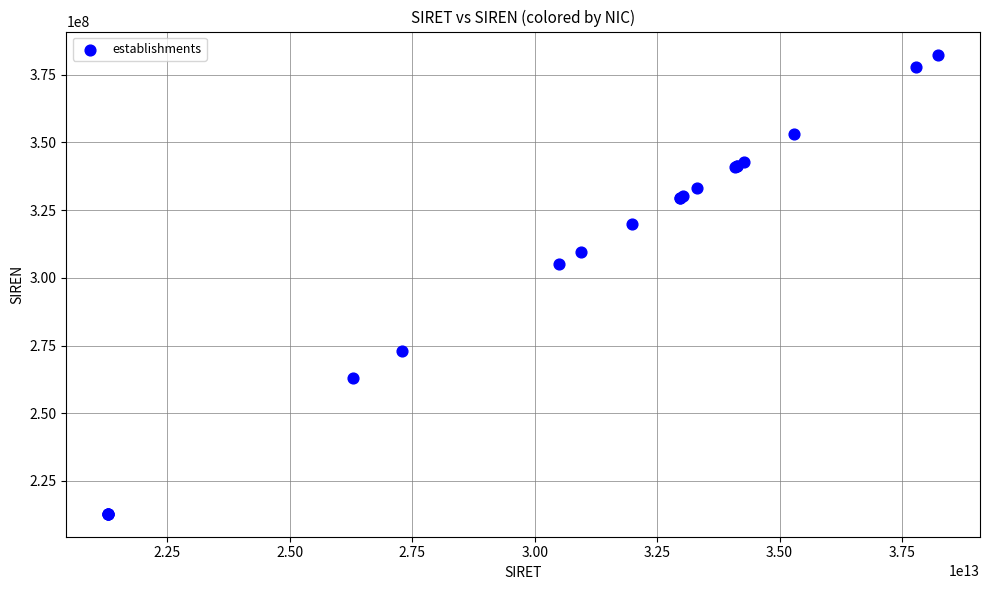

What Y value in the scatter plot is closest to 297663587?

305029936